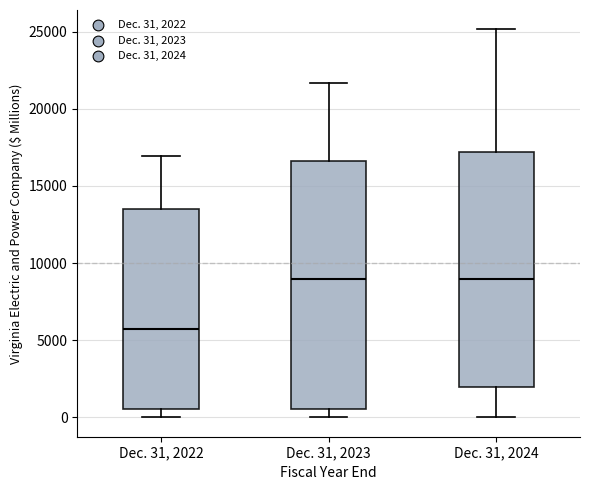

Which box is the tallest, from its lower edge to its upper edge?

Dec. 31, 2023